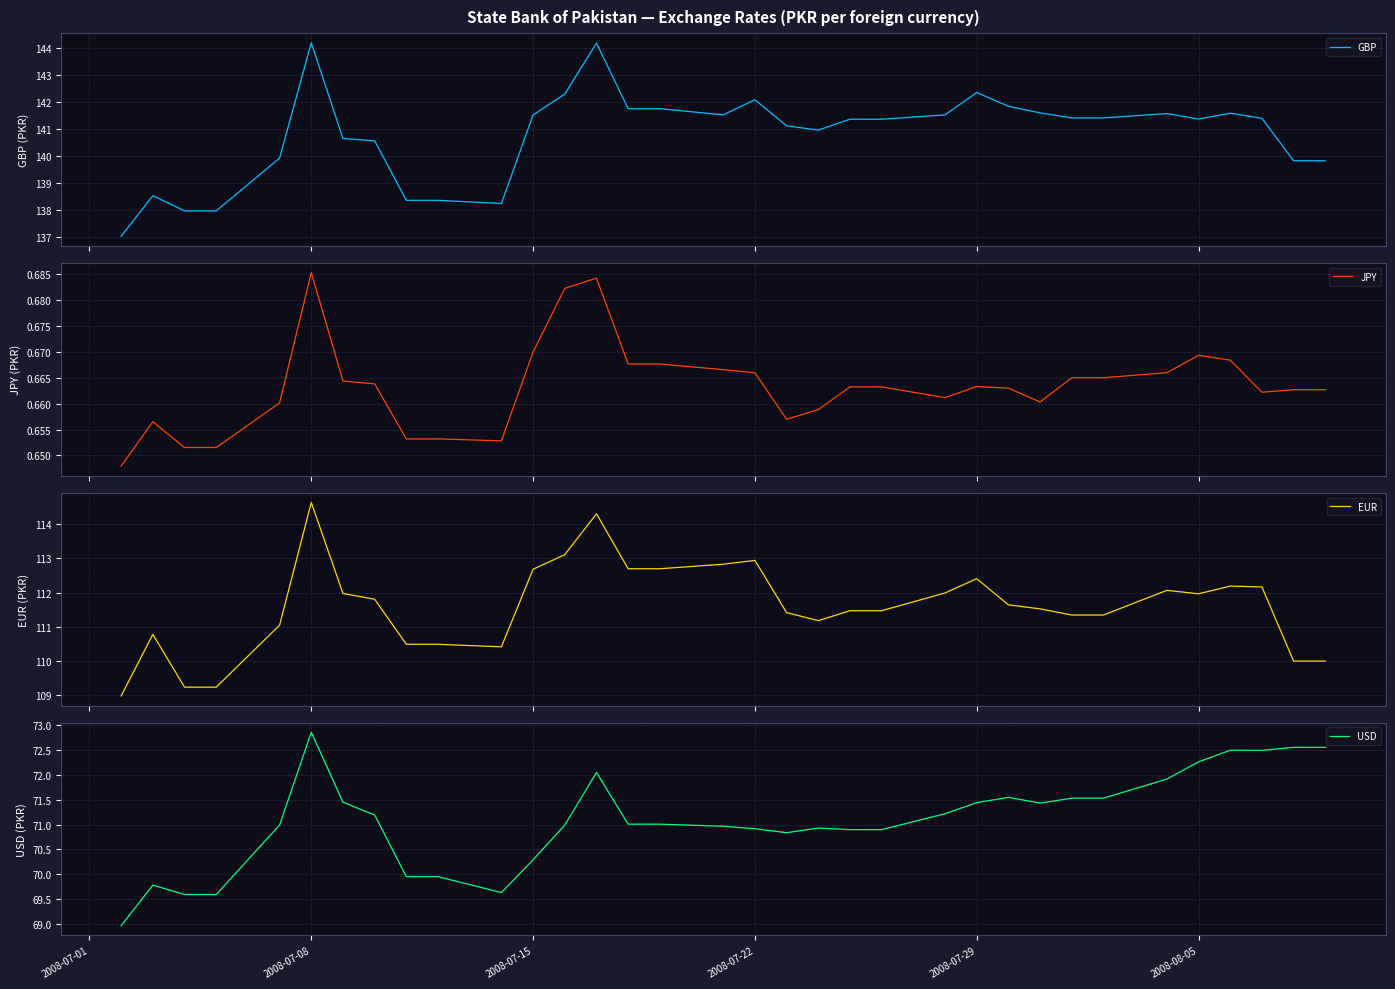

At how many categories does at least one series exceed 96?

34